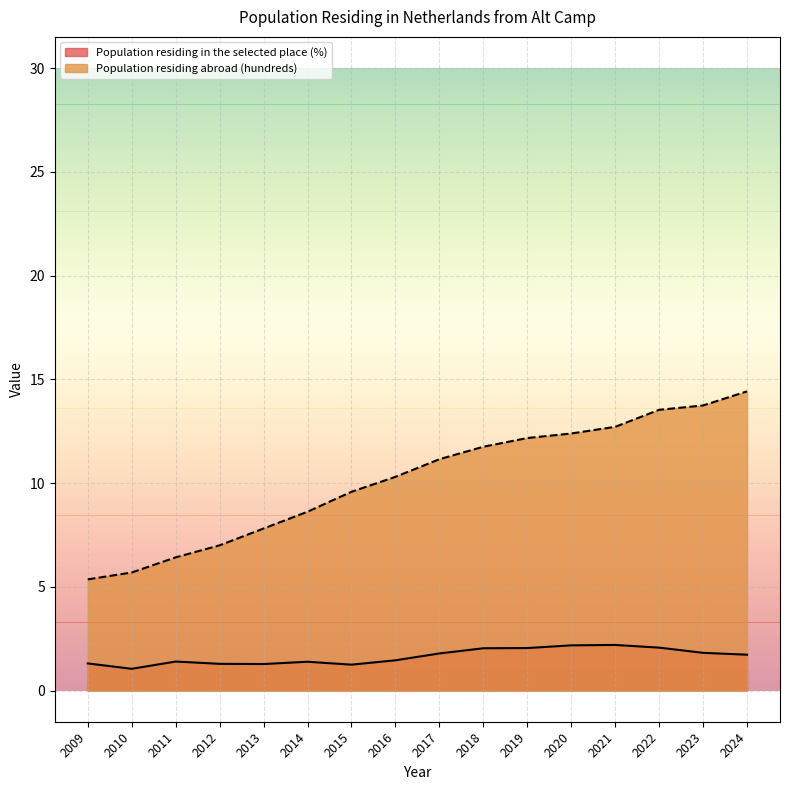

What is the average value of the Population residing abroad (hundreds) series?

10.2